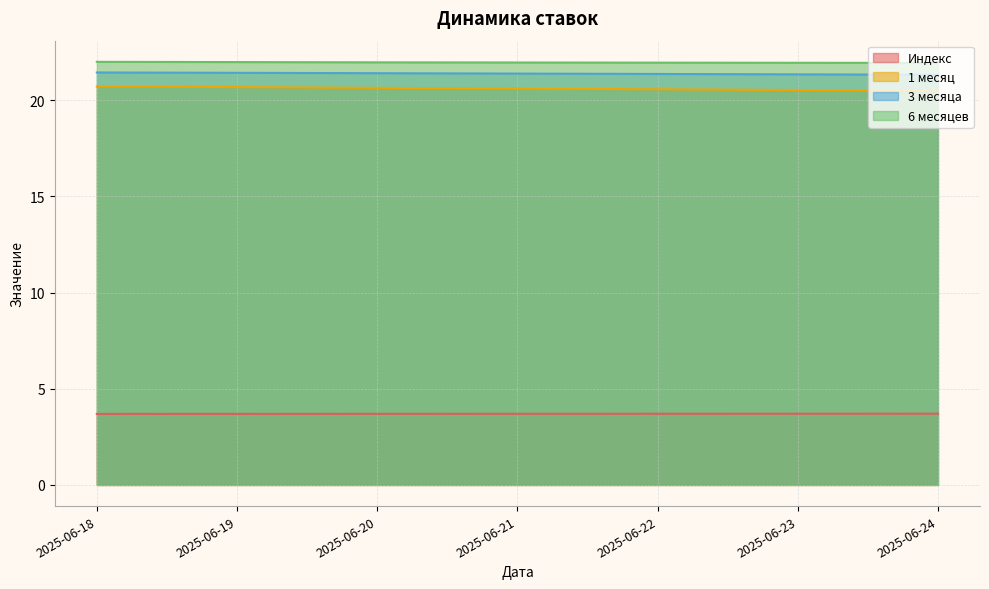

True or false: 1 месяц and 3 месяца intersect in this chart.

False